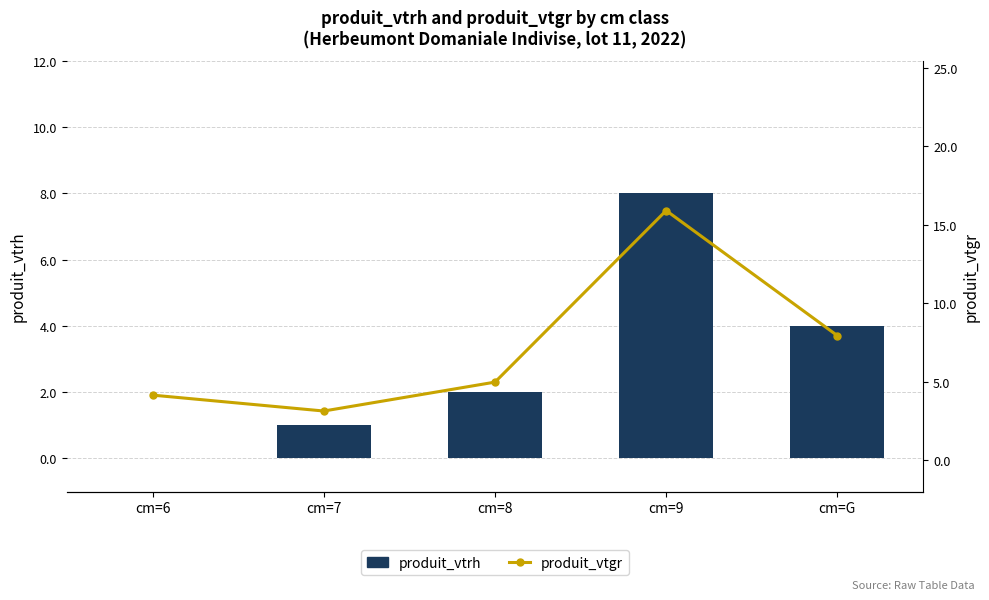

How many produit_vtrh values are between 1 and 4?

3